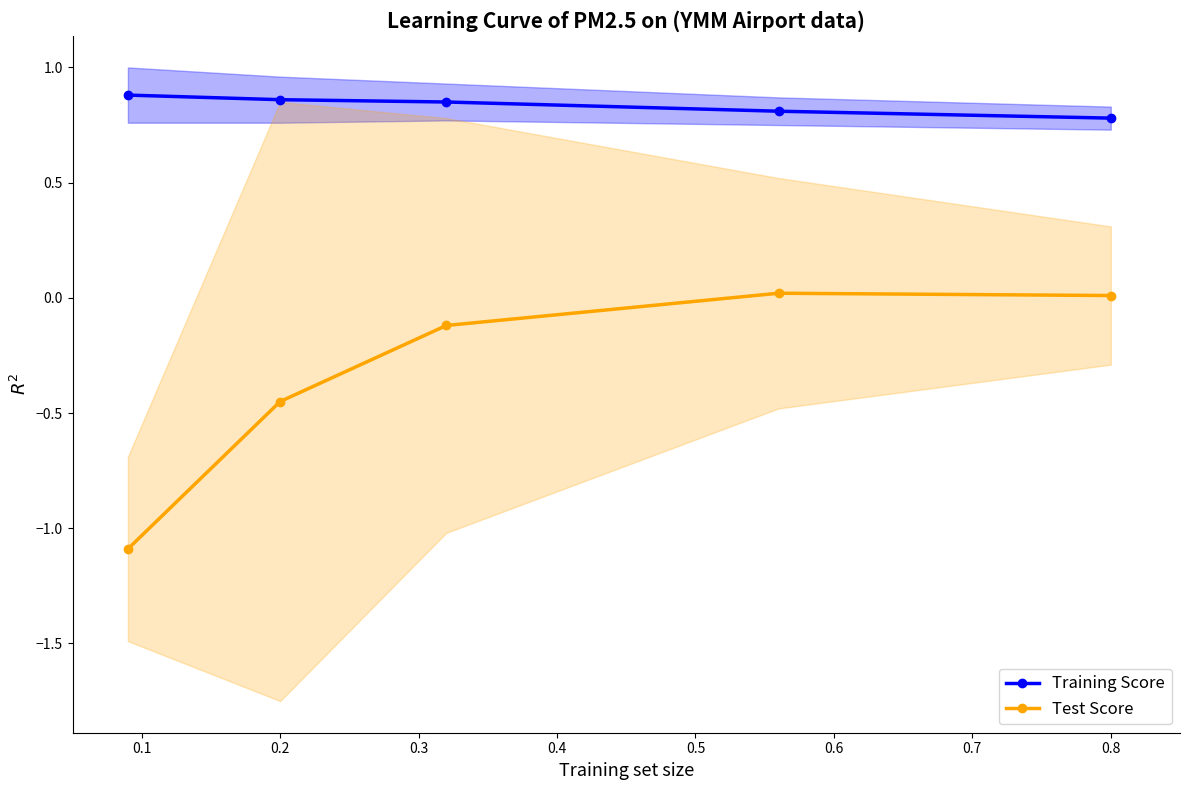

Rank the series by their average value, from highest to lowest.

Training Score, Test Score